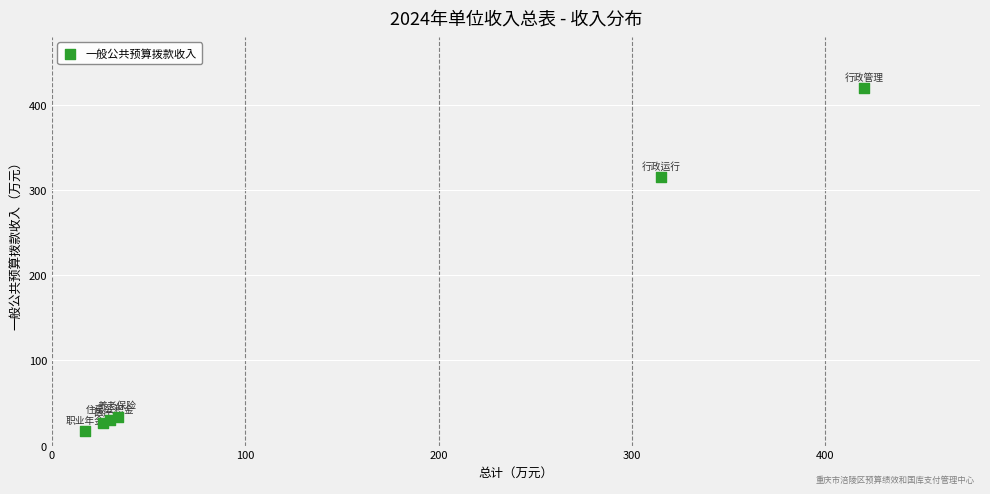

What Y value in the scatter plot is closest to 218?

315.3